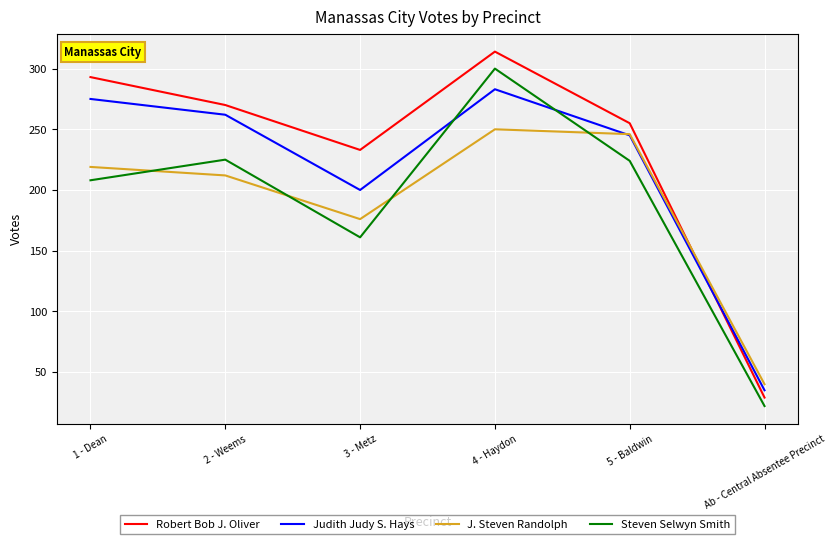

The value of J. Steven Randolph at Ab - Central Absentee Precinct is 11. True or false?

False